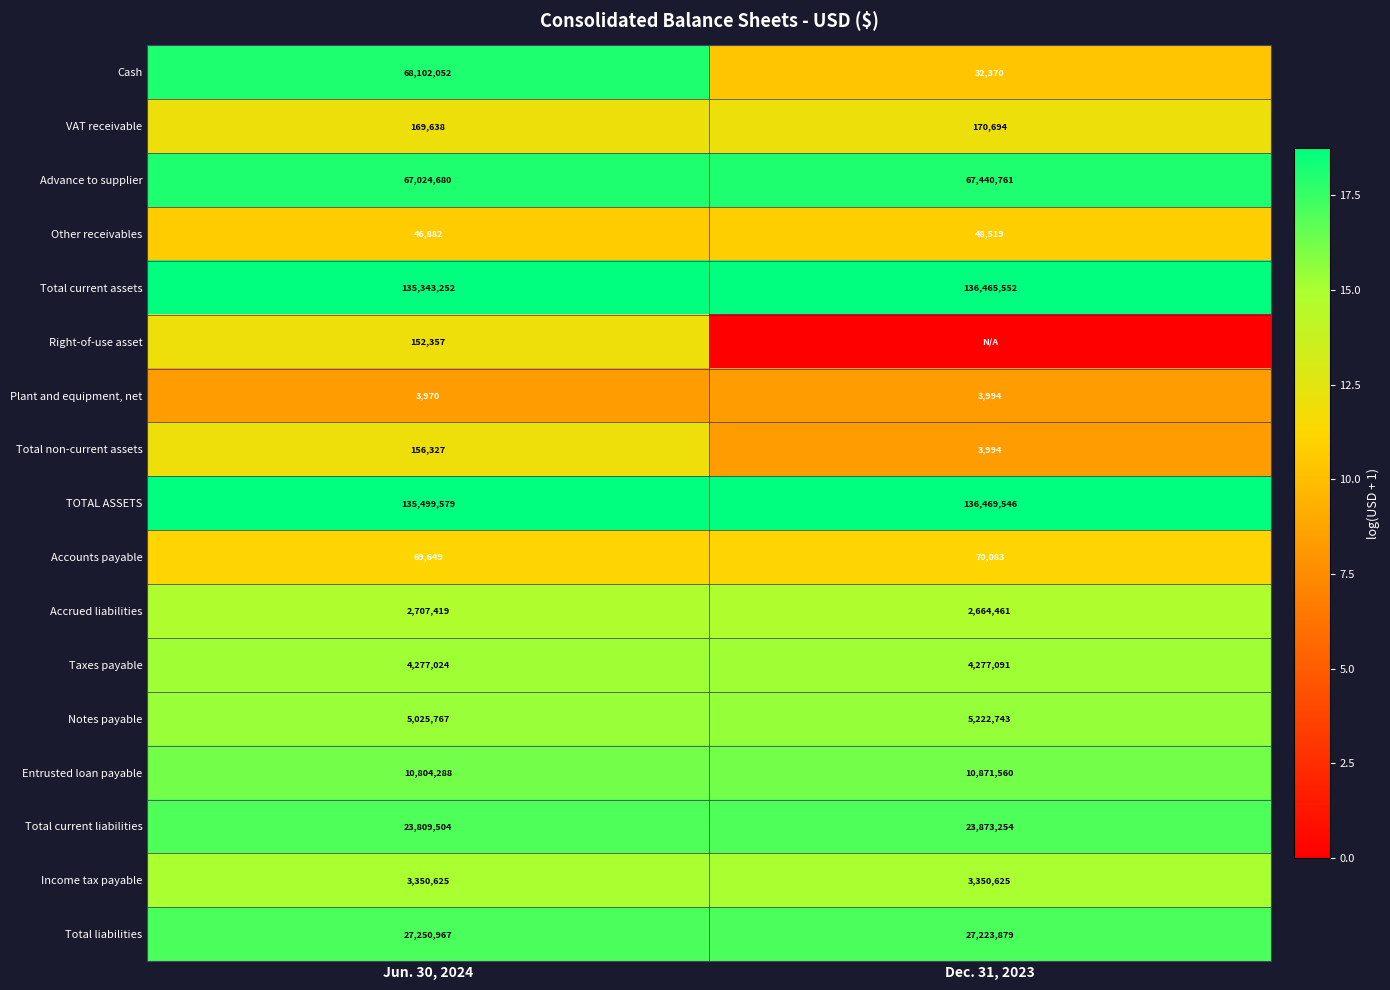

What value does the Notes payable series have at Dec. 31, 2023?

5222743